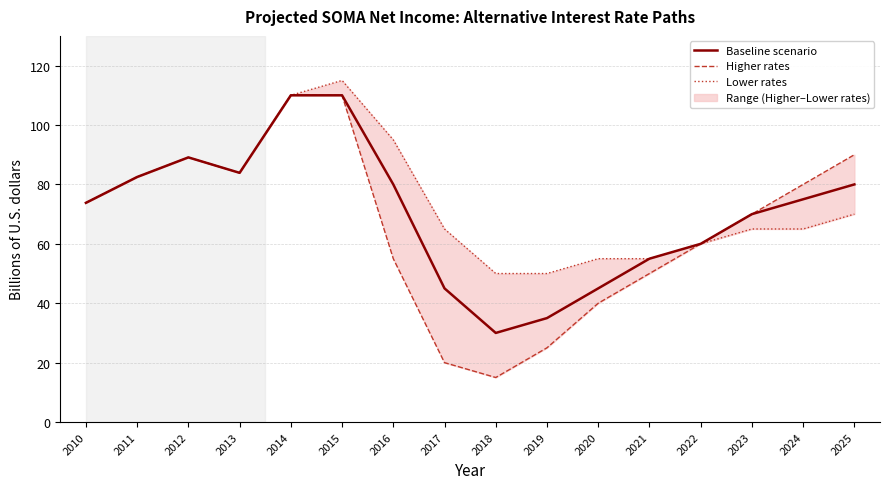

What are all the series names shown in the legend?

Baseline scenario, Higher rates, Lower rates